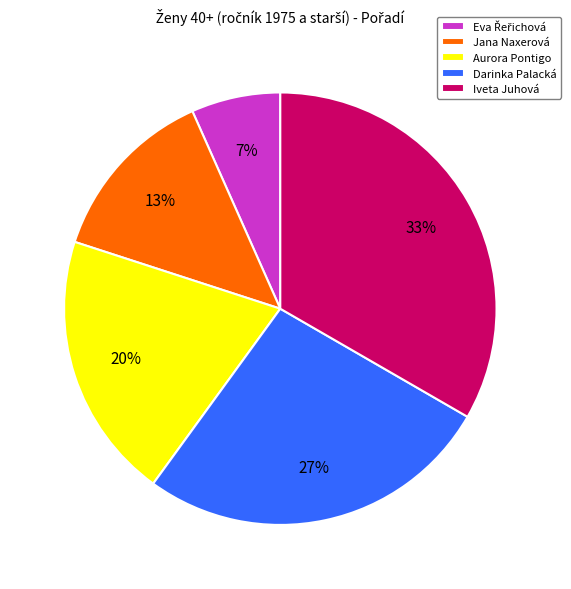

How many slices are in this pie chart?

5